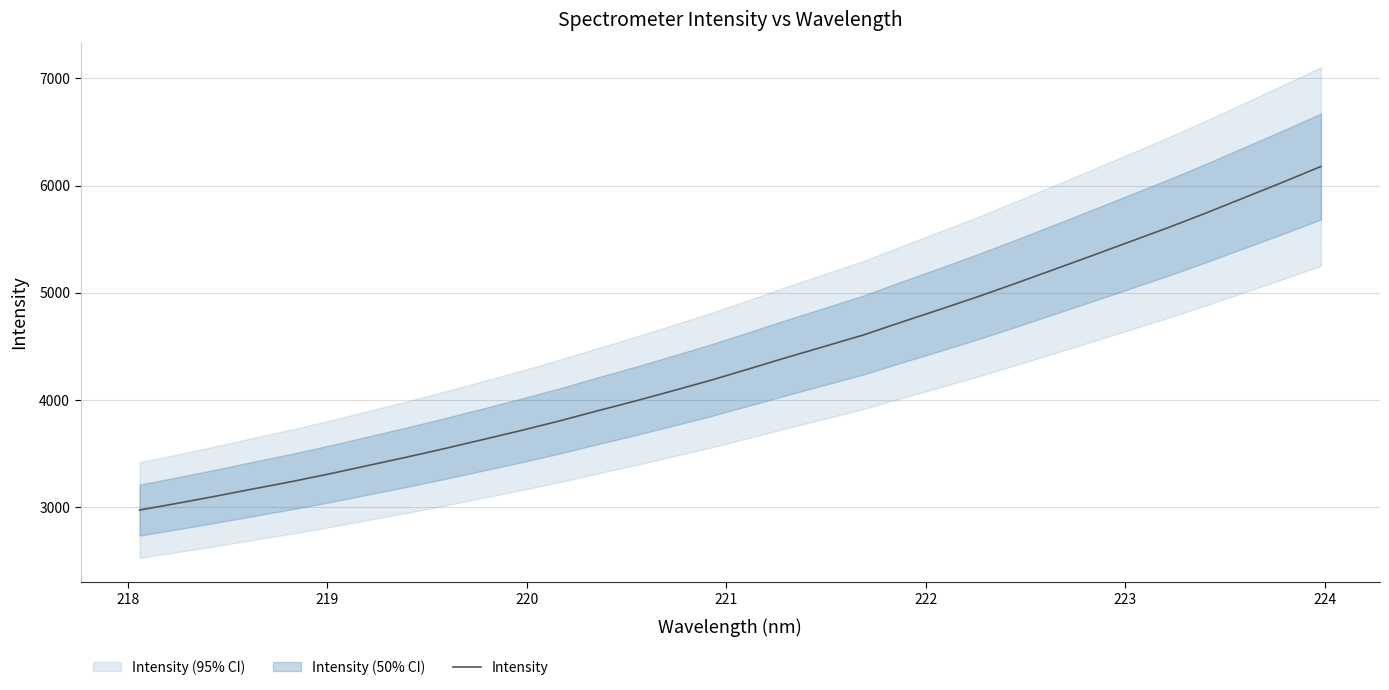

What is the lowest value of the Intensity series?

2973.4